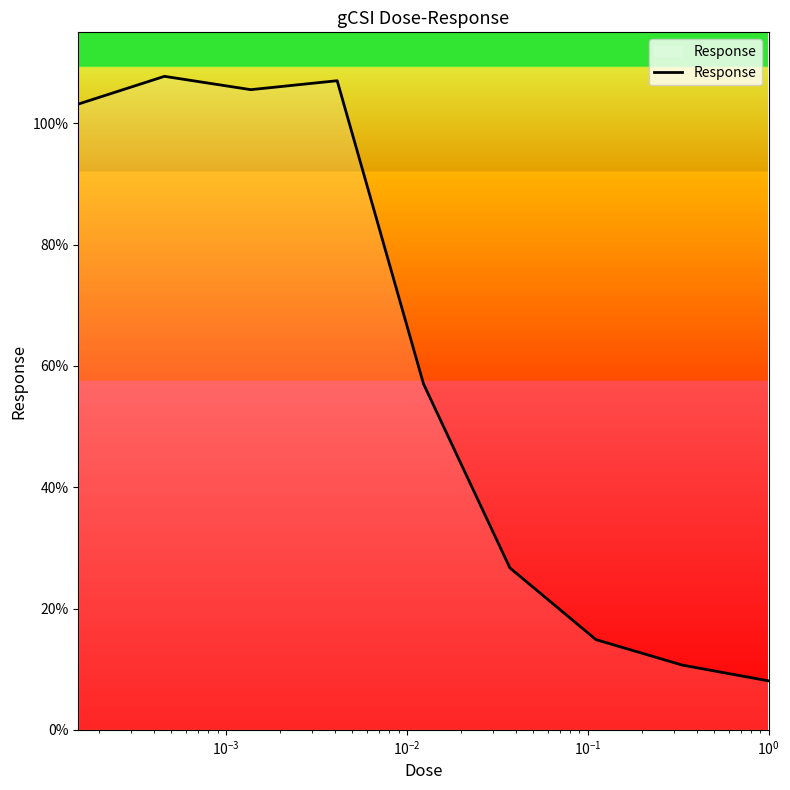

What is the difference between the maximum and minimum values?

99.7